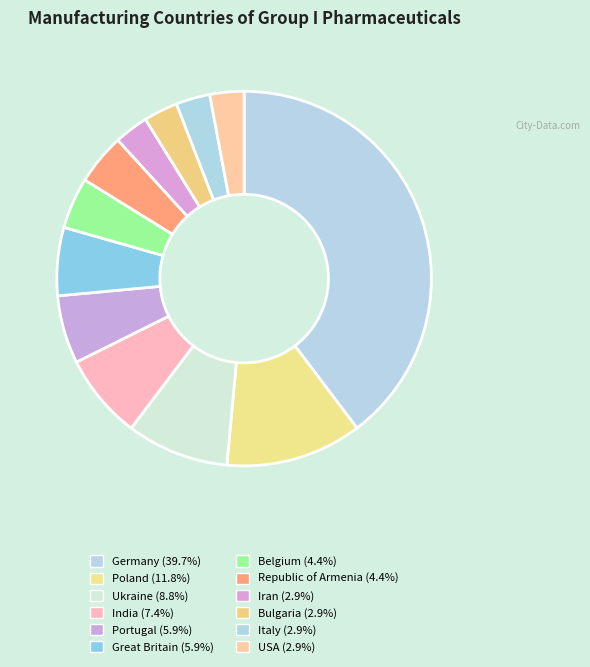

How many slices are in this pie chart?

12